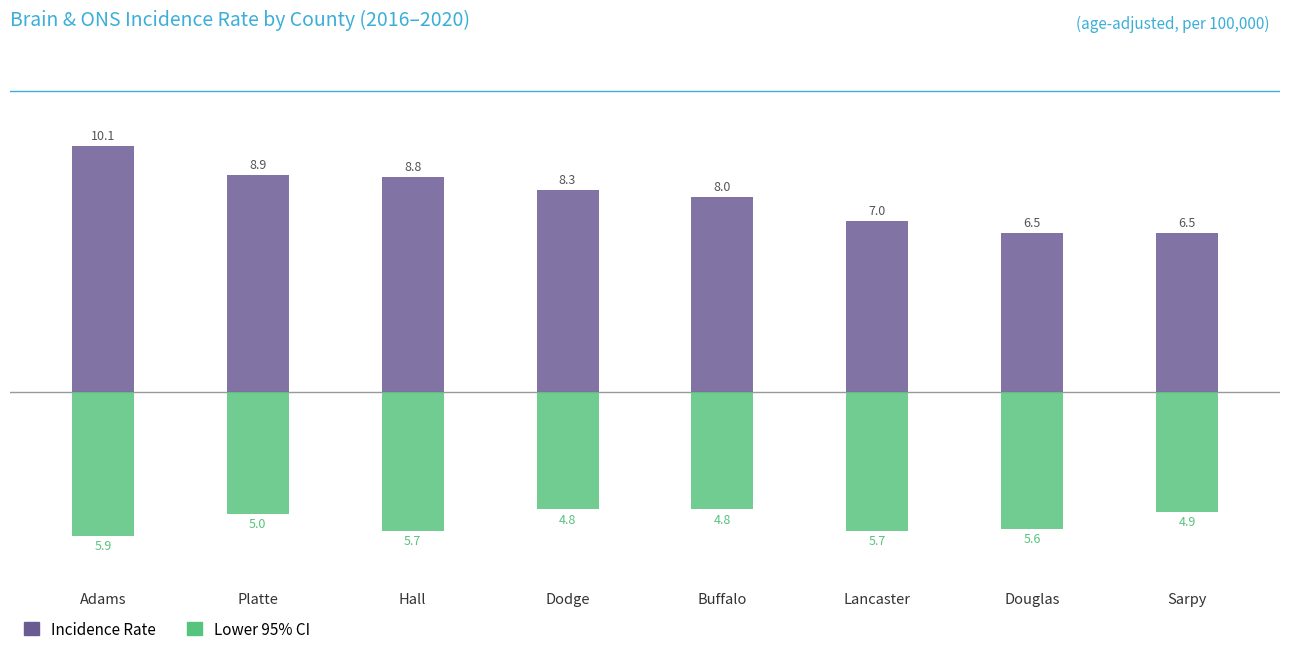

Rank the categories by Lower 95% CI value from highest to lowest.

Dodge, Buffalo, Sarpy, Platte, Douglas, Hall, Lancaster, Adams